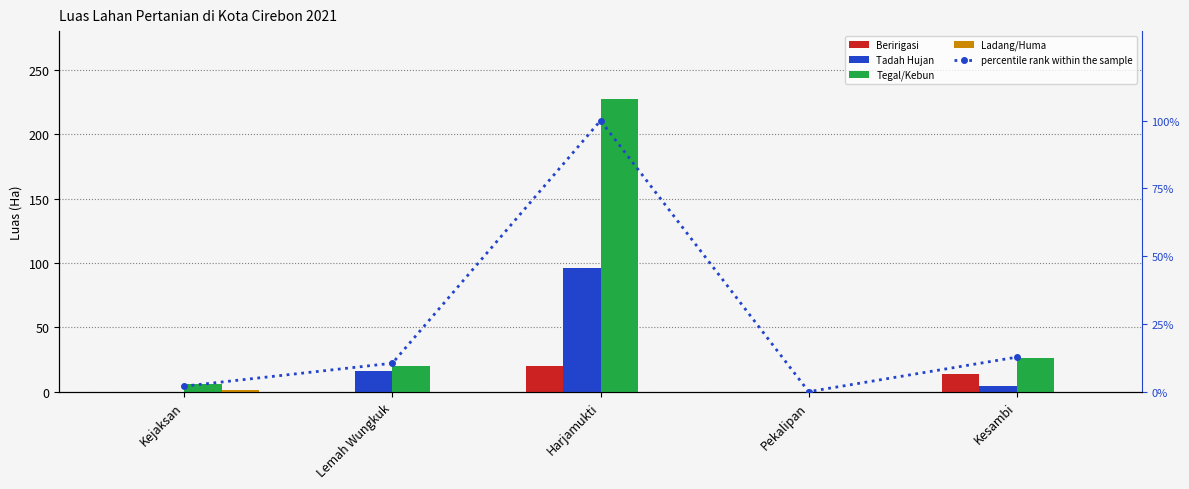

What is the sum of all Beririgasi values?

33.4